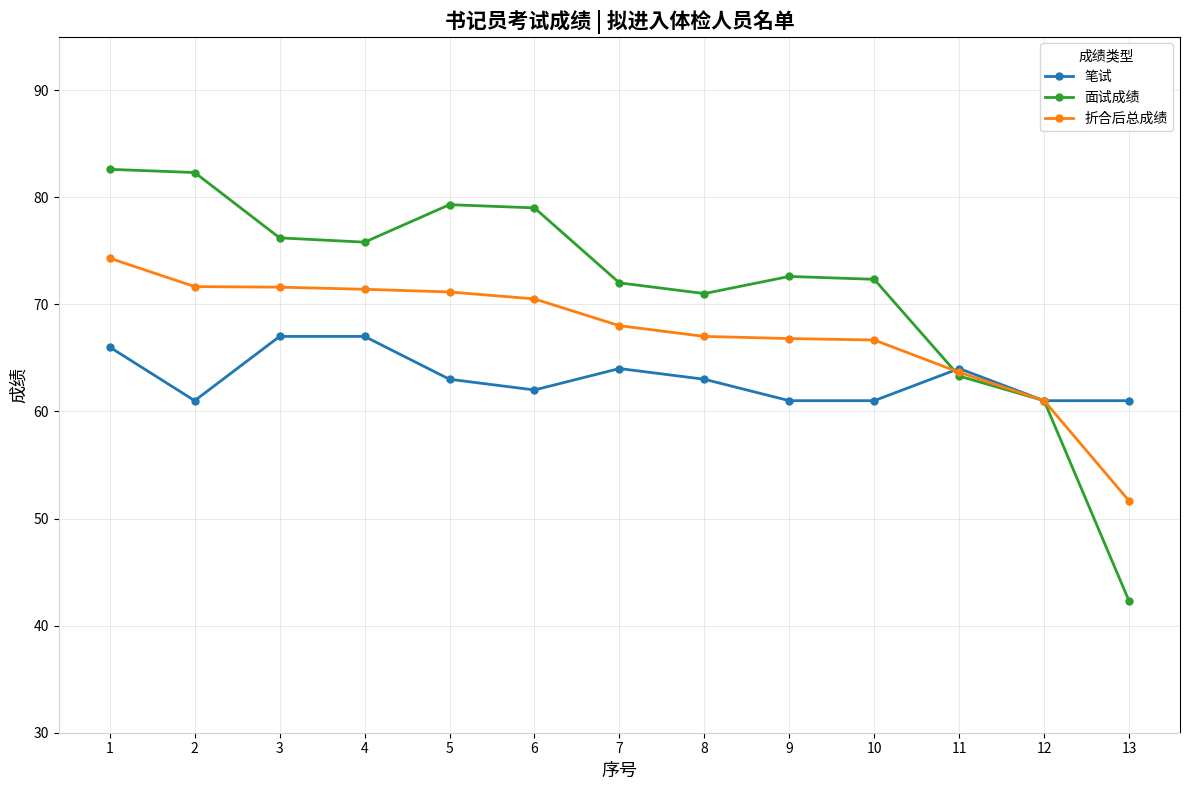

Which series has the widest spread of values?

面试成绩